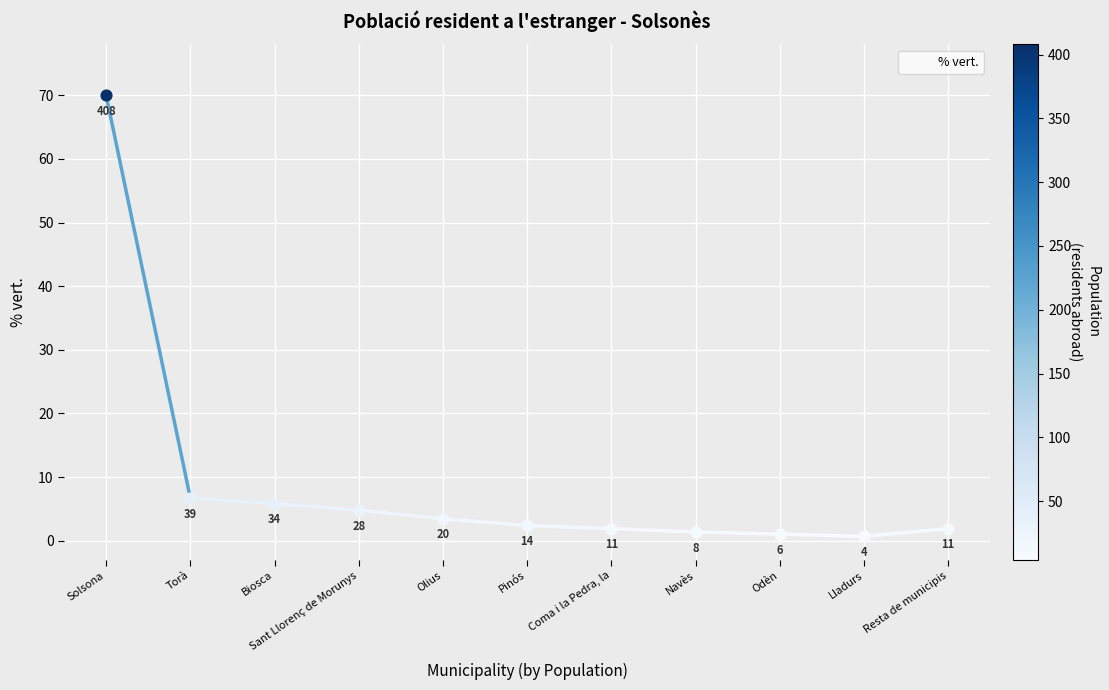

Which has a higher value, Solsona or Sant Llorenç de Morunys?

Solsona